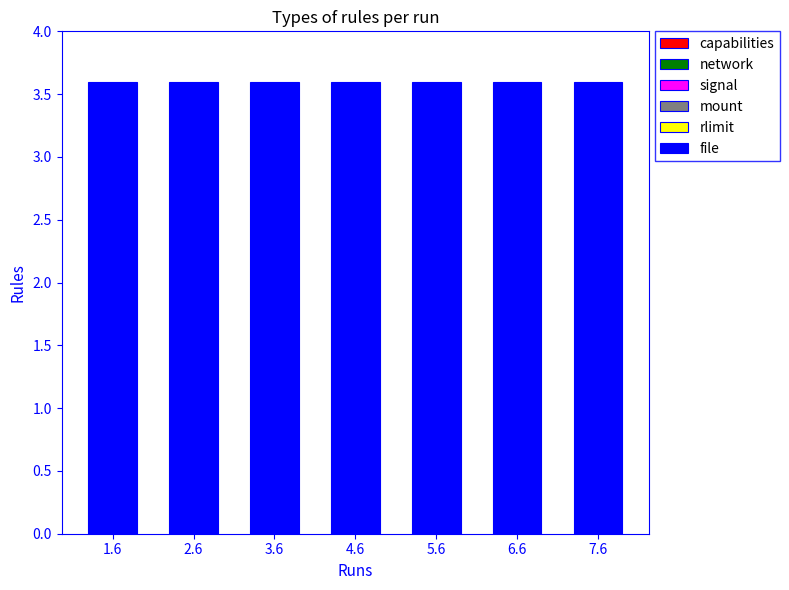

At which label is rlimit closest to 0?

1.6